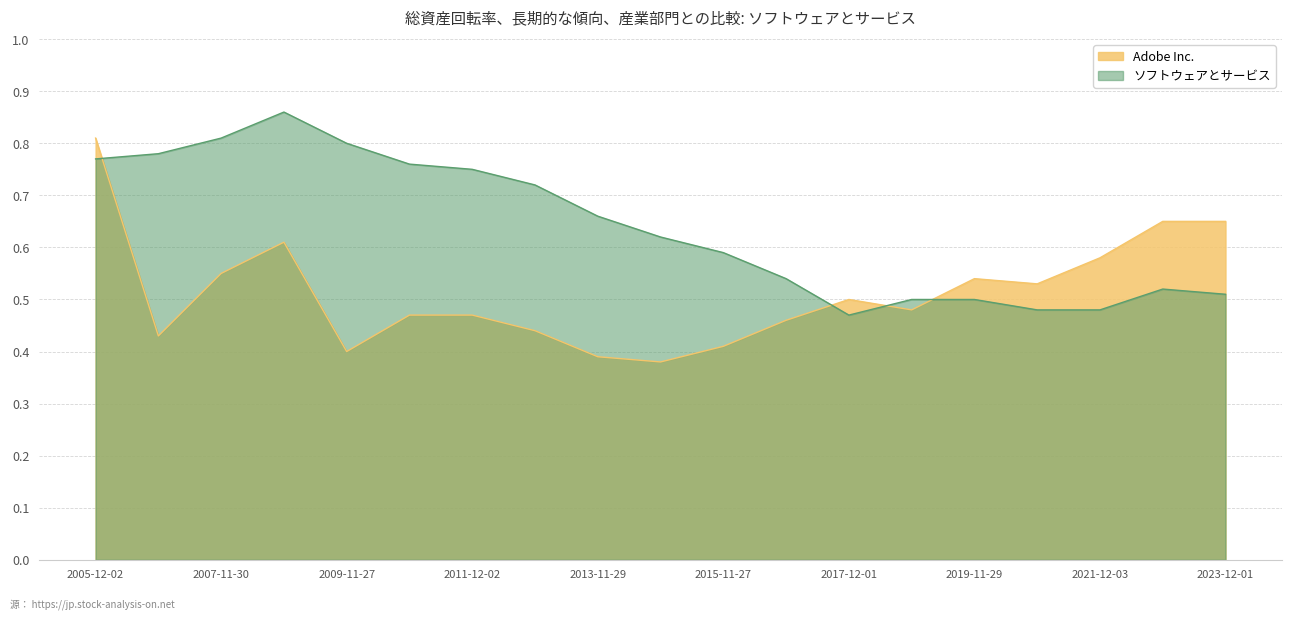

What are all the series names shown in the legend?

Adobe Inc., ソフトウェアとサービス